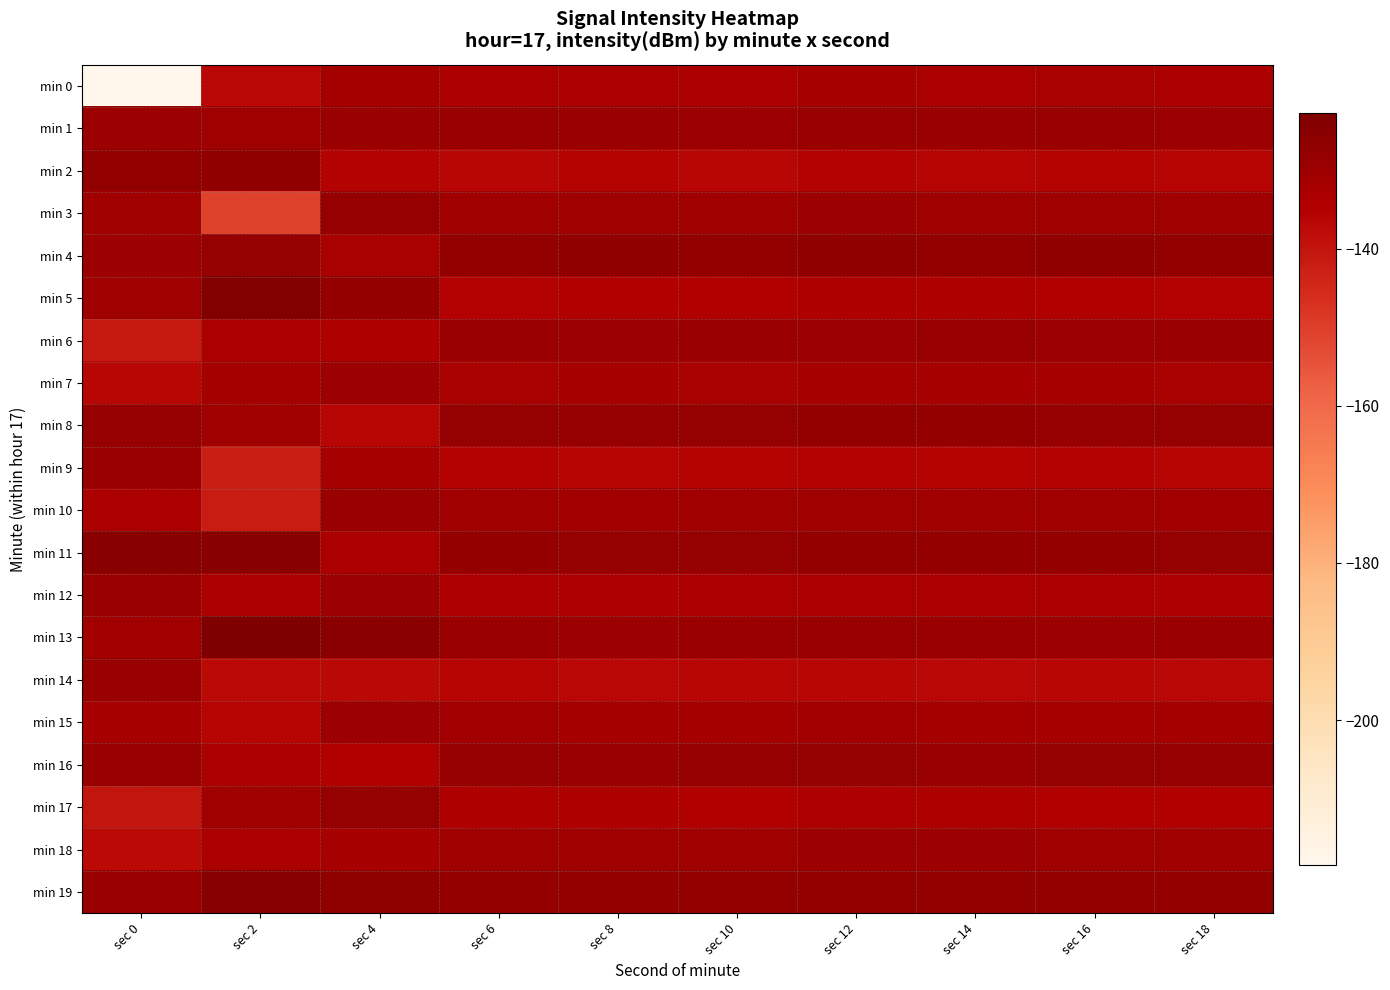

Reading left to right, what are all the values shown in this chart?

min 0: sec 0=-218.5	sec 2=-136.8	sec 4=-131.5	sec 6=-133.2	sec 8=-132.8	sec 10=-133.5	sec 12=-132.4	sec 14=-133.1	sec 16=-132.6	sec 18=-133.3
min 1: sec 0=-130.1	sec 2=-130.4	sec 4=-129.3	sec 6=-128.7	sec 8=-129.2	sec 10=-129.6	sec 12=-129.0	sec 14=-129.4	sec 16=-128.9	sec 18=-129.7
min 2: sec 0=-127.2	sec 2=-127.2	sec 4=-135.2	sec 6=-136.4	sec 8=-135.7	sec 10=-136.2	sec 12=-135.4	sec 14=-135.9	sec 16=-135.6	sec 18=-136.1
min 3: sec 0=-130.8	sec 2=-150.4	sec 4=-128.4	sec 6=-130.9	sec 8=-130.4	sec 10=-130.8	sec 12=-130.1	sec 14=-130.5	sec 16=-130.2	sec 18=-130.7
min 4: sec 0=-130.0	sec 2=-128.0	sec 4=-132.6	sec 6=-127.3	sec 8=-127.1	sec 10=-127.5	sec 12=-126.9	sec 14=-127.2	sec 16=-127.0	sec 18=-127.4
min 5: sec 0=-130.5	sec 2=-124.1	sec 4=-127.8	sec 6=-134.8	sec 8=-134.3	sec 10=-134.6	sec 12=-134.0	sec 14=-134.2	sec 16=-134.5	sec 18=-134.7
min 6: sec 0=-141.0	sec 2=-132.9	sec 4=-134.1	sec 6=-129.1	sec 8=-129.8	sec 10=-129.3	sec 12=-129.6	sec 14=-129.0	sec 16=-129.7	sec 18=-129.2
min 7: sec 0=-136.5	sec 2=-131.6	sec 4=-129.5	sec 6=-132.5	sec 8=-132.1	sec 10=-132.7	sec 12=-131.9	sec 14=-132.3	sec 16=-132.0	sec 18=-132.6
min 8: sec 0=-128.3	sec 2=-130.5	sec 4=-136.3	sec 6=-128.0	sec 8=-128.6	sec 10=-128.1	sec 12=-127.8	sec 14=-127.9	sec 16=-128.5	sec 18=-128.2
min 9: sec 0=-129.3	sec 2=-142.2	sec 4=-131.7	sec 6=-135.3	sec 8=-135.9	sec 10=-135.5	sec 12=-135.1	sec 14=-135.7	sec 16=-135.3	sec 18=-135.8
min 10: sec 0=-133.2	sec 2=-141.9	sec 4=-128.9	sec 6=-130.6	sec 8=-131.0	sec 10=-130.7	sec 12=-130.3	sec 14=-130.9	sec 16=-130.6	sec 18=-131.1
min 11: sec 0=-125.2	sec 2=-125.0	sec 4=-133.4	sec 6=-127.9	sec 8=-128.2	sec 10=-128.0	sec 12=-127.7	sec 14=-127.6	sec 16=-127.9	sec 18=-128.1
min 12: sec 0=-129.2	sec 2=-133.4	sec 4=-130.1	sec 6=-133.8	sec 8=-133.6	sec 10=-133.3	sec 12=-133.0	sec 14=-133.5	sec 16=-133.2	sec 18=-133.7
min 13: sec 0=-131.0	sec 2=-122.7	sec 4=-125.6	sec 6=-129.4	sec 8=-129.7	sec 10=-129.1	sec 12=-128.8	sec 14=-129.2	sec 16=-129.5	sec 18=-129.3
min 14: sec 0=-128.7	sec 2=-137.3	sec 4=-137.2	sec 6=-136.1	sec 8=-136.8	sec 10=-136.5	sec 12=-136.2	sec 14=-136.7	sec 16=-136.4	sec 18=-136.6
min 15: sec 0=-132.1	sec 2=-136.0	sec 4=-129.8	sec 6=-131.2	sec 8=-131.4	sec 10=-131.6	sec 12=-131.1	sec 14=-131.3	sec 16=-131.7	sec 18=-131.5
min 16: sec 0=-128.8	sec 2=-133.1	sec 4=-134.5	sec 6=-128.5	sec 8=-128.8	sec 10=-128.4	sec 12=-128.1	sec 14=-128.7	sec 16=-128.3	sec 18=-128.6
min 17: sec 0=-140.2	sec 2=-130.3	sec 4=-128.3	sec 6=-134.0	sec 8=-134.2	sec 10=-134.4	sec 12=-133.9	sec 14=-134.1	sec 16=-134.6	sec 18=-134.3
min 18: sec 0=-137.3	sec 2=-133.0	sec 4=-131.9	sec 6=-130.3	sec 8=-130.5	sec 10=-130.2	sec 12=-129.9	sec 14=-130.1	sec 16=-130.4	sec 18=-130.6
min 19: sec 0=-129.1	sec 2=-125.1	sec 4=-126.7	sec 6=-127.6	sec 8=-127.4	sec 10=-127.8	sec 12=-127.2	sec 14=-127.5	sec 16=-127.7	sec 18=-127.9